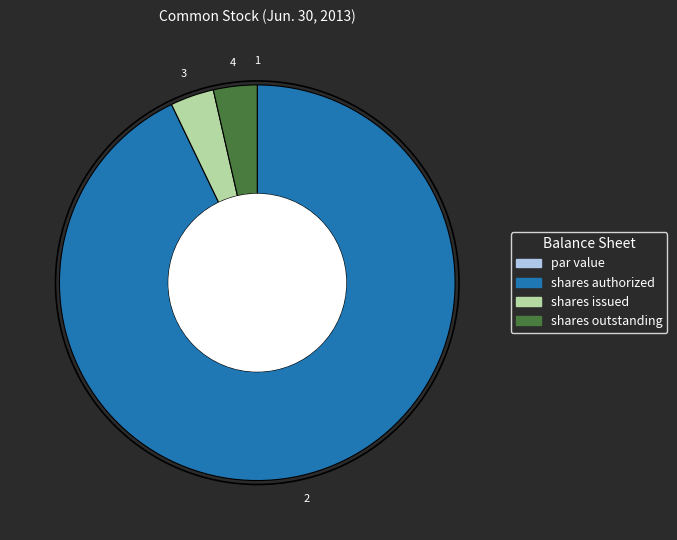

Is it true that shares authorized is 93% of the pie?

True